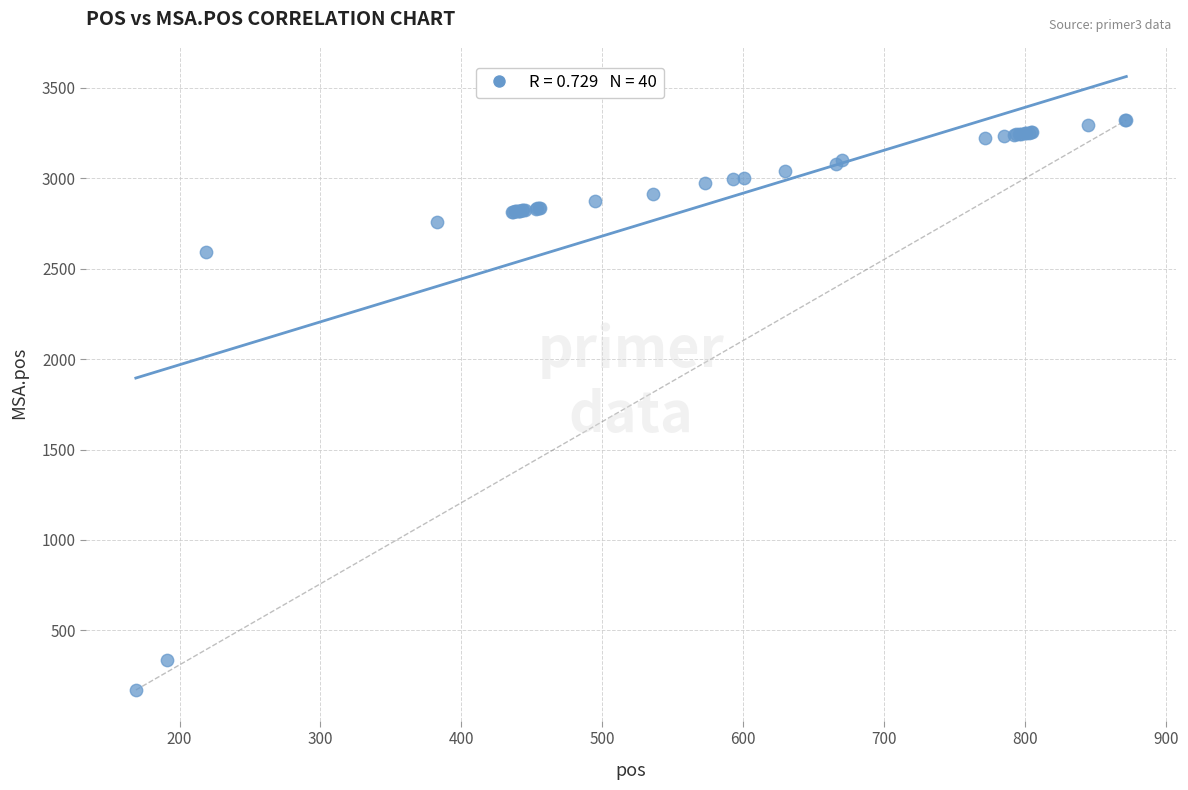

What Y value in the scatter plot is closest to 1746?

2595